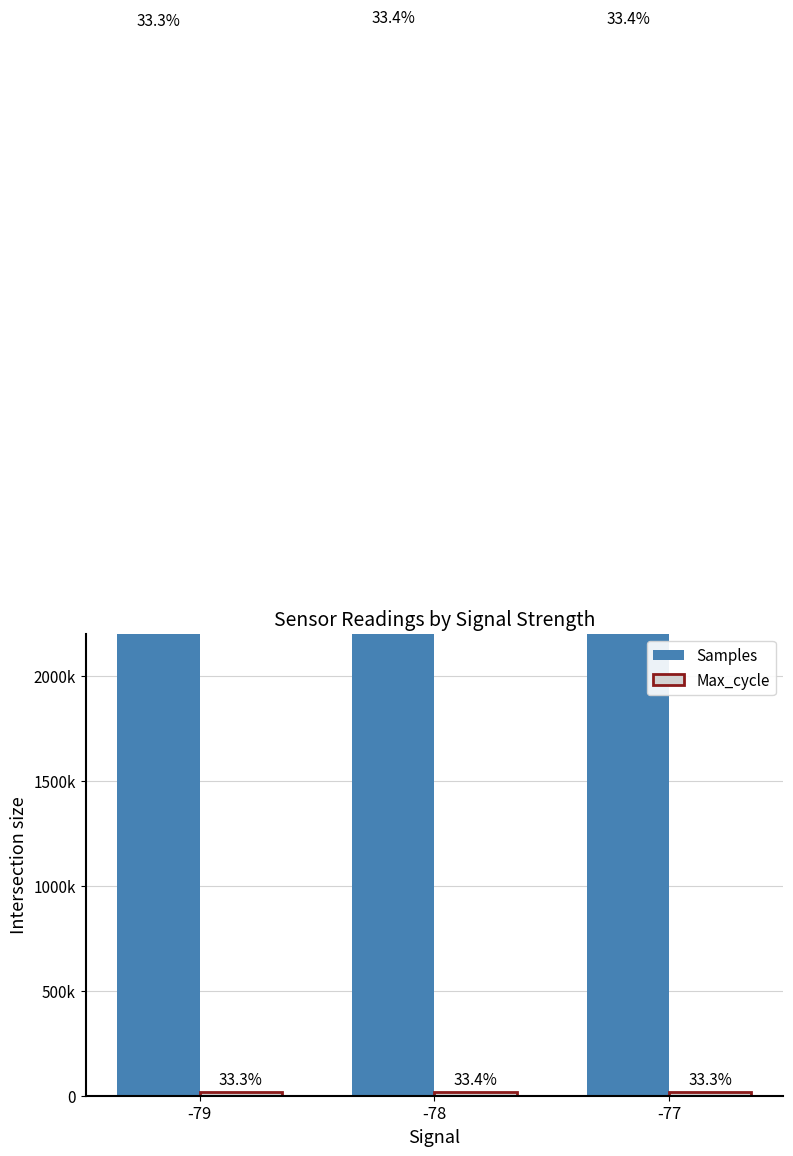

Rank the categories by Samples value from lowest to highest.

-79, -77, -78